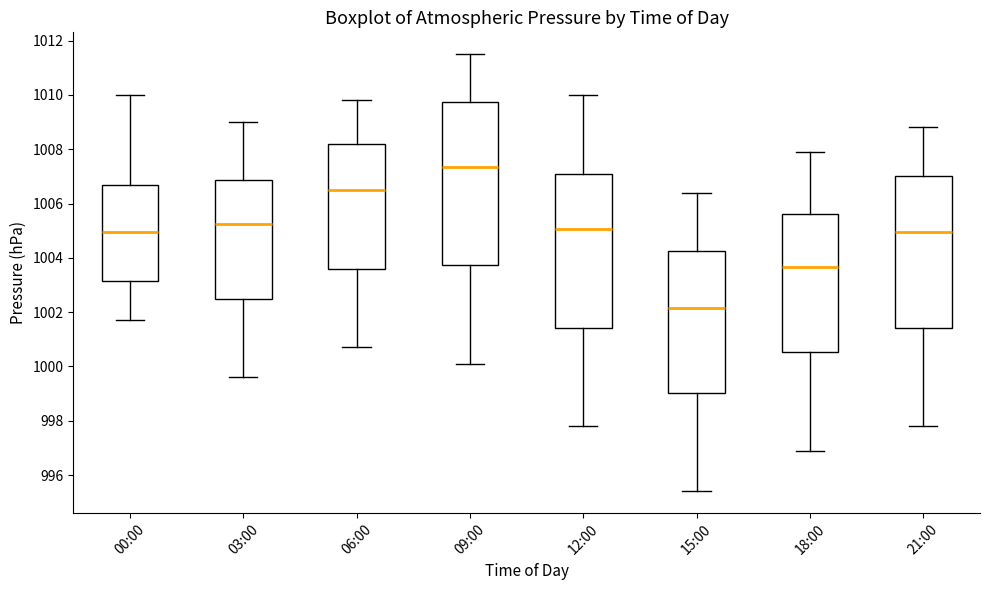

Where does the median line of the box for 21:00 sit on the y-axis? The values are not printed on the chart, so give them approximately, as read against the axis.

1005.0